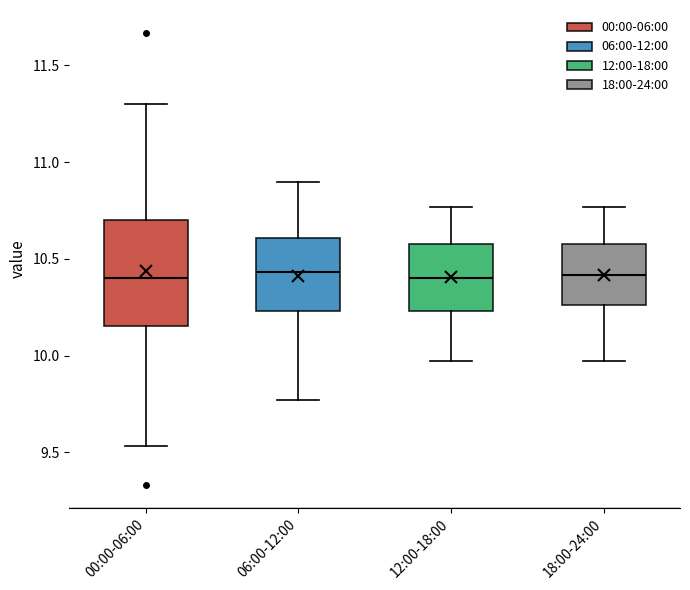

Reading left to right, transcribe this box plot: for each box, give where its median line is, the range the box spans, and where its two whiskers end, as read against the y-axis. The values are not printed on the chart, so give them approximately, as read against the axis.

00:00-06:00: median 10.40, box 10.15 to 10.70, whiskers 9.55 to 11.30
06:00-12:00: median 10.45, box 10.25 to 10.60, whiskers 9.75 to 10.90
12:00-18:00: median 10.40, box 10.25 to 10.60, whiskers 9.95 to 10.75
18:00-24:00: median 10.40, box 10.25 to 10.60, whiskers 9.95 to 10.75